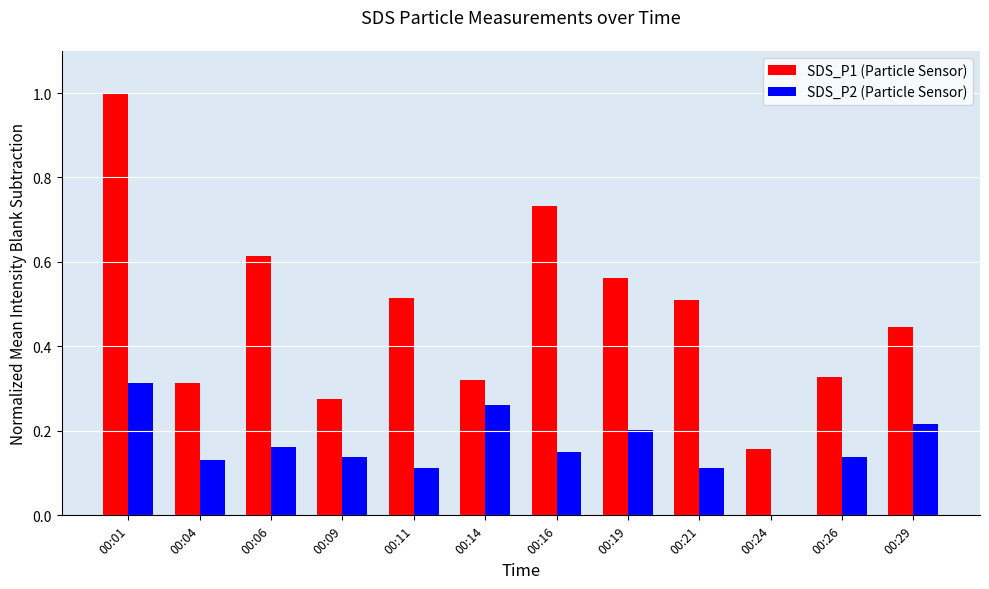

How many groups of bars are there?

12